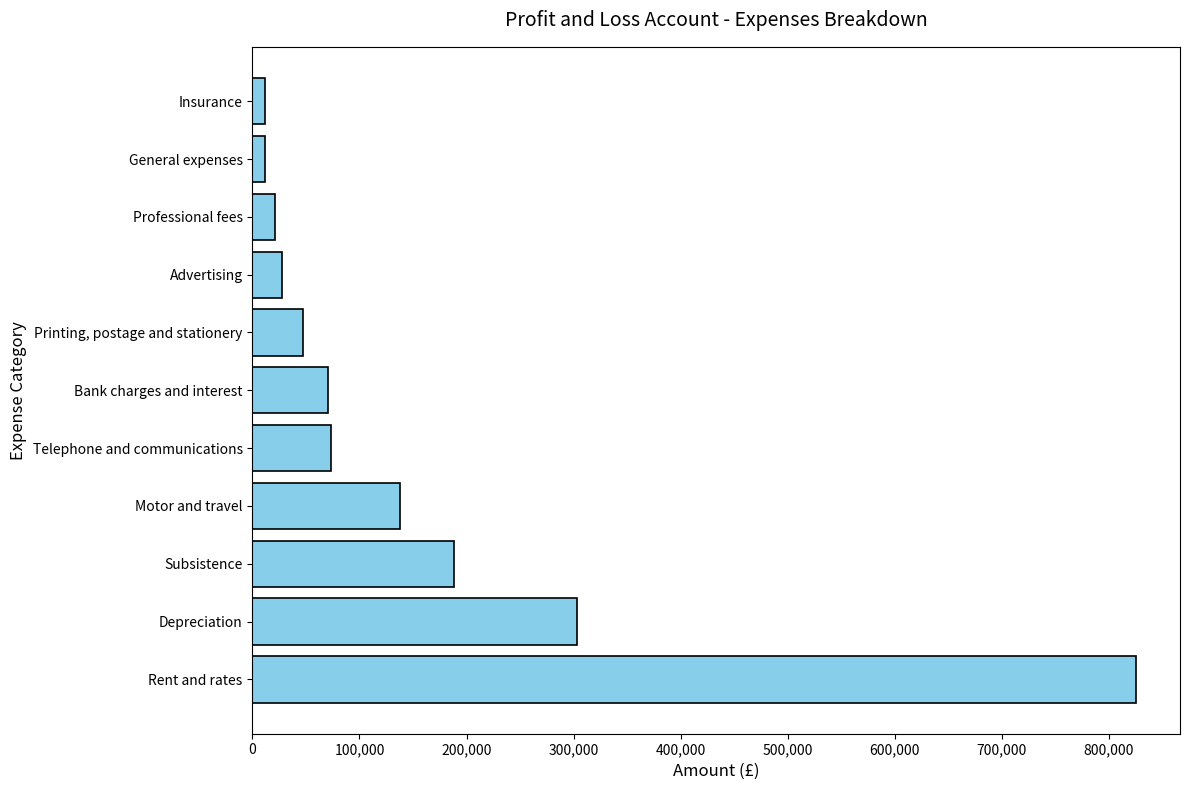

At which label is the value closest to 418250?

Depreciation